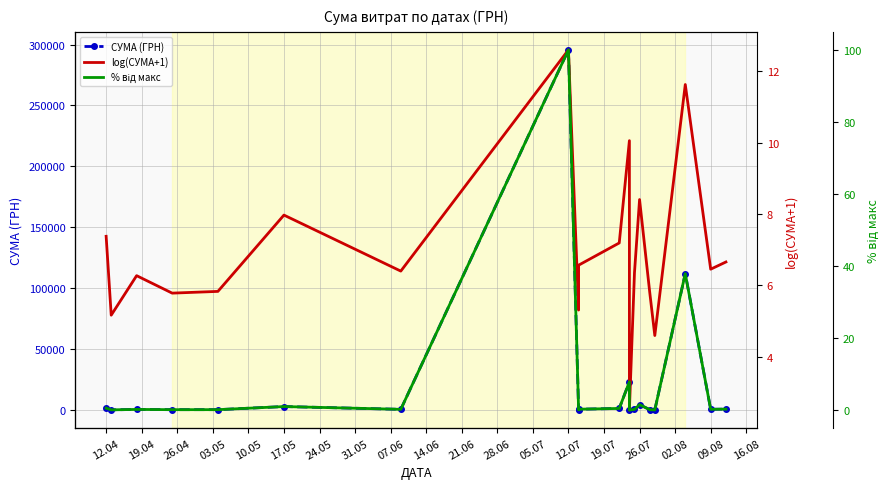

Is it true that СУМА (ГРН) equals 1632.5 at 17.05?

False